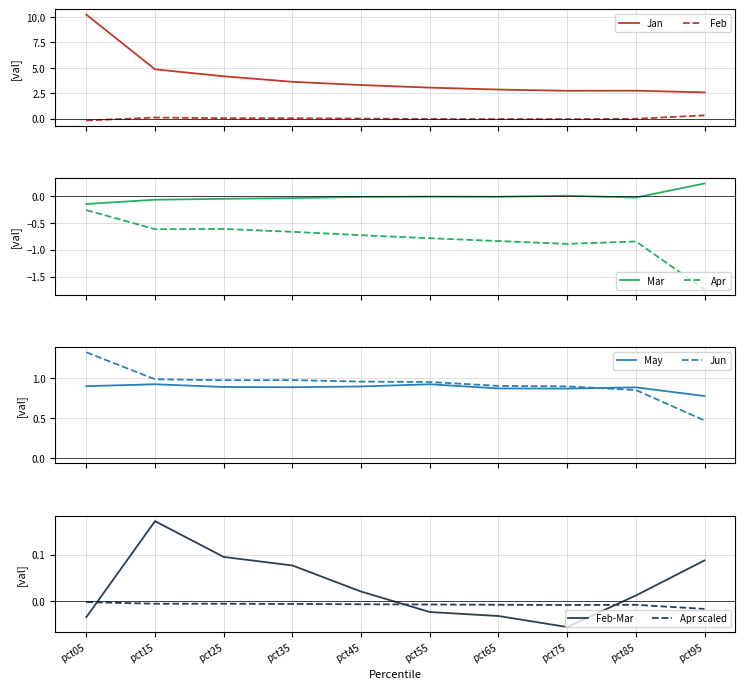

Which category has the highest value across all series?

pct05